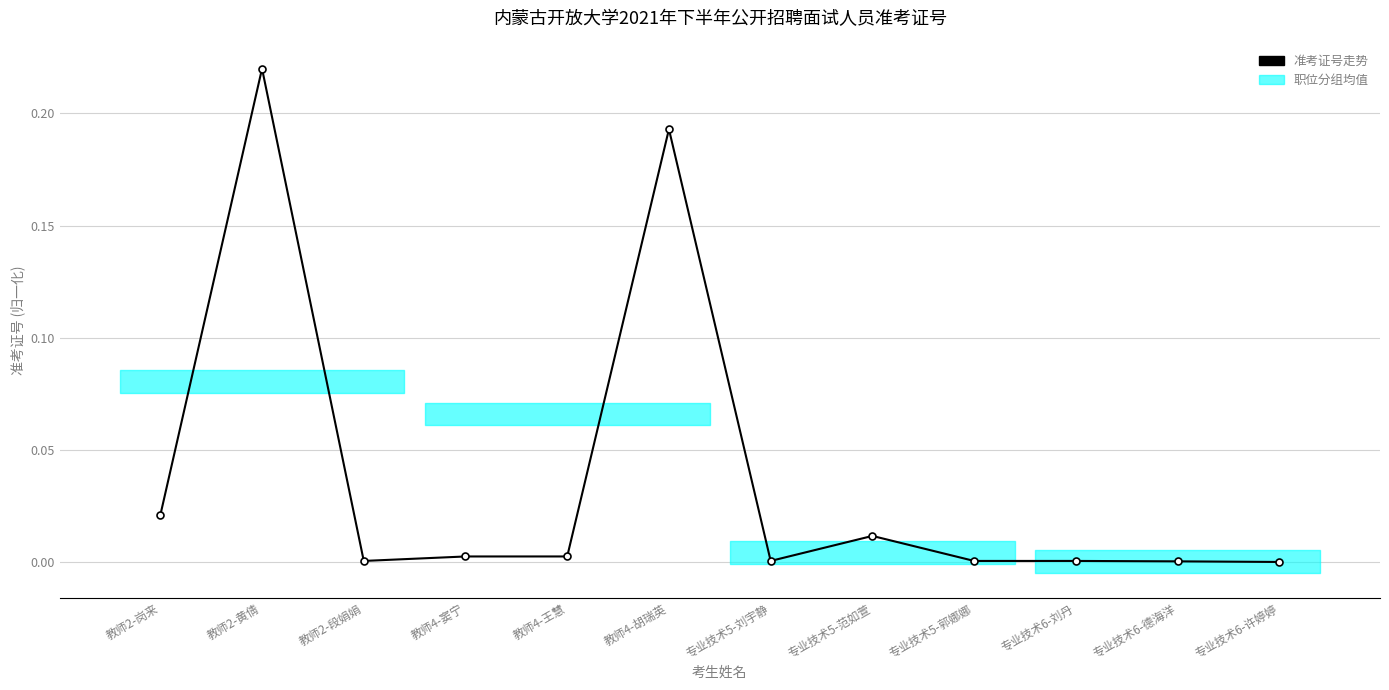

True or false: the data shows 0.2 at 教师4-胡瑞英.

True